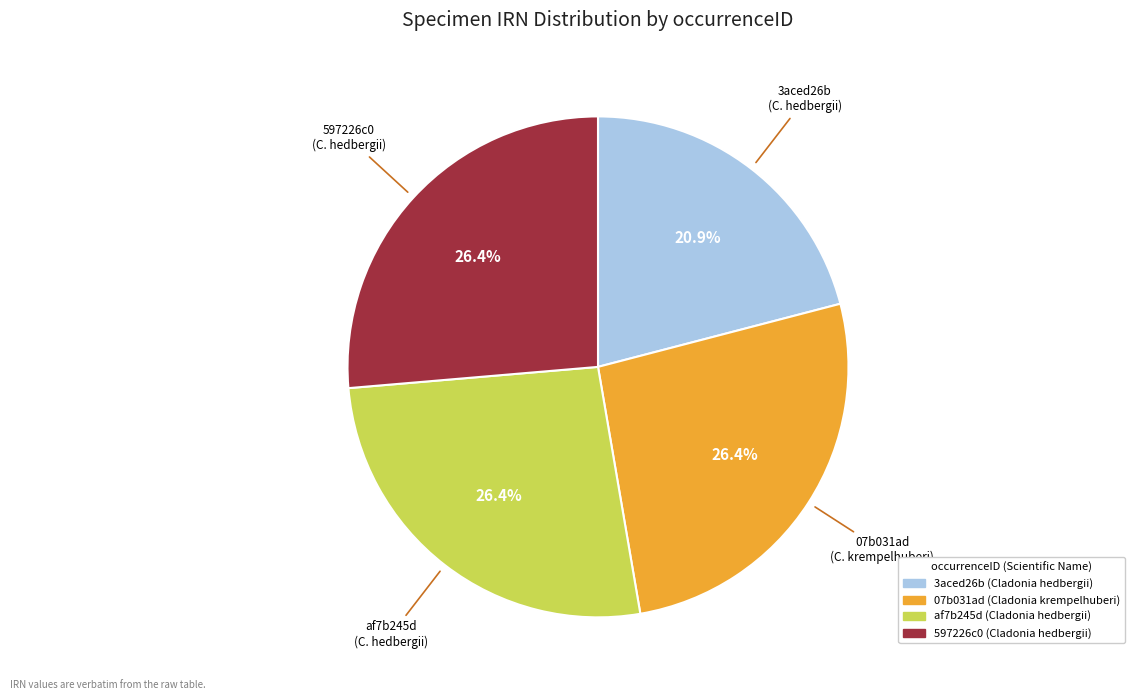

To the nearest percent, what is the combined percentage of 597226c0 (Cladonia hedbergii) and 07b031ad (Cladonia krempelhuberi)?

53%